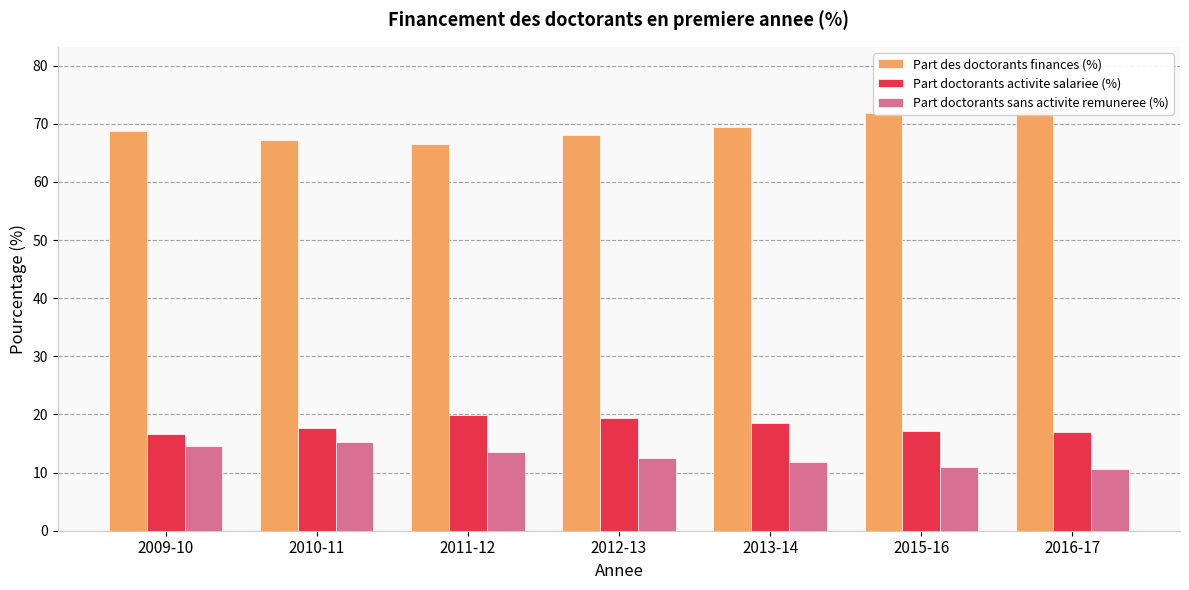

What is the sum of the Part des doctorants finances (%) values at 2010-11 and 2011-12?

133.8